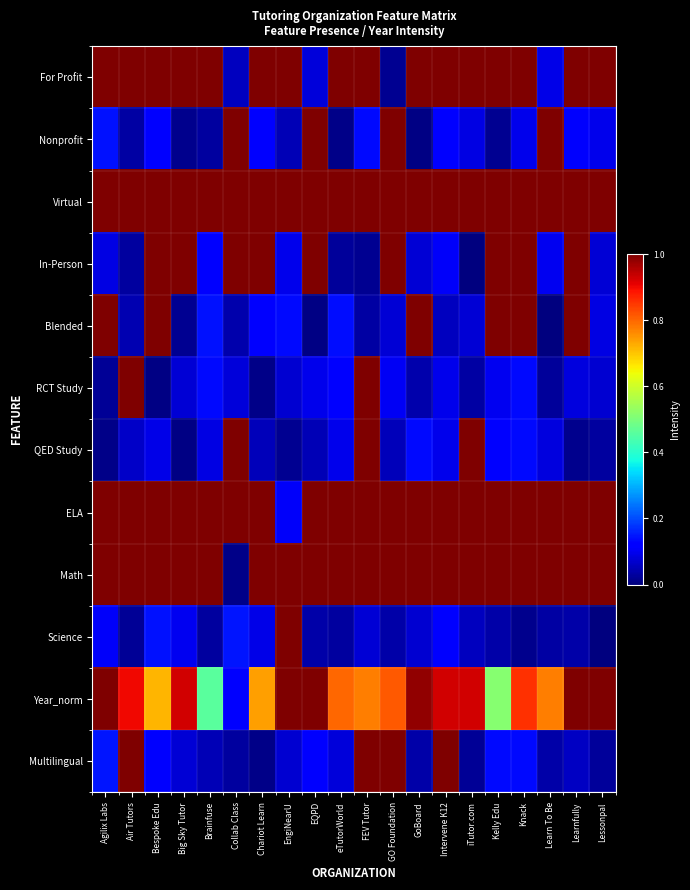

Reading left to right, extract all data points from this chart.

For Profit: Agilix Labs=1.0	Air Tutors=1.0	Bespoke Edu=1.0	Big Sky Tutor=1.0	Brainfuse=1.0	Collab Class=0.1	Chariot Learn=1.0	EngiNearU=1.0	EQPD=0.1	eTutorWorld=1.0	FEV Tutor=1.0	GO Foundation=0.0	GoBoard=1.0	Intervene K12=1.0	iTutor.com=1.0	Kelly Edu=1.0	Knack=1.0	Learn To Be=0.1	Learnfully=1.0	Lessonpal=1.0
Nonprofit: Agilix Labs=0.1	Air Tutors=0.0	Bespoke Edu=0.1	Big Sky Tutor=0.0	Brainfuse=0.0	Collab Class=1.0	Chariot Learn=0.1	EngiNearU=0.0	EQPD=1.0	eTutorWorld=0.0	FEV Tutor=0.1	GO Foundation=1.0	GoBoard=0.0	Intervene K12=0.1	iTutor.com=0.1	Kelly Edu=0.0	Knack=0.1	Learn To Be=1.0	Learnfully=0.1	Lessonpal=0.1
Virtual: Agilix Labs=1.0	Air Tutors=1.0	Bespoke Edu=1.0	Big Sky Tutor=1.0	Brainfuse=1.0	Collab Class=1.0	Chariot Learn=1.0	EngiNearU=1.0	EQPD=1.0	eTutorWorld=1.0	FEV Tutor=1.0	GO Foundation=1.0	GoBoard=1.0	Intervene K12=1.0	iTutor.com=1.0	Kelly Edu=1.0	Knack=1.0	Learn To Be=1.0	Learnfully=1.0	Lessonpal=1.0
In-Person: Agilix Labs=0.1	Air Tutors=0.0	Bespoke Edu=1.0	Big Sky Tutor=1.0	Brainfuse=0.1	Collab Class=1.0	Chariot Learn=1.0	EngiNearU=0.1	EQPD=1.0	eTutorWorld=0.0	FEV Tutor=0.0	GO Foundation=1.0	GoBoard=0.1	Intervene K12=0.1	iTutor.com=0.0	Kelly Edu=1.0	Knack=1.0	Learn To Be=0.1	Learnfully=1.0	Lessonpal=0.1
Blended: Agilix Labs=1.0	Air Tutors=0.0	Bespoke Edu=1.0	Big Sky Tutor=0.0	Brainfuse=0.1	Collab Class=0.0	Chariot Learn=0.1	EngiNearU=0.1	EQPD=0.0	eTutorWorld=0.1	FEV Tutor=0.0	GO Foundation=0.1	GoBoard=1.0	Intervene K12=0.1	iTutor.com=0.1	Kelly Edu=1.0	Knack=1.0	Learn To Be=0.0	Learnfully=1.0	Lessonpal=0.1
RCT Study: Agilix Labs=0.0	Air Tutors=1.0	Bespoke Edu=0.0	Big Sky Tutor=0.1	Brainfuse=0.1	Collab Class=0.1	Chariot Learn=0.0	EngiNearU=0.1	EQPD=0.1	eTutorWorld=0.1	FEV Tutor=1.0	GO Foundation=0.1	GoBoard=0.0	Intervene K12=0.1	iTutor.com=0.0	Kelly Edu=0.1	Knack=0.1	Learn To Be=0.0	Learnfully=0.1	Lessonpal=0.1
QED Study: Agilix Labs=0.0	Air Tutors=0.1	Bespoke Edu=0.1	Big Sky Tutor=0.0	Brainfuse=0.1	Collab Class=1.0	Chariot Learn=0.1	EngiNearU=0.0	EQPD=0.0	eTutorWorld=0.1	FEV Tutor=1.0	GO Foundation=0.1	GoBoard=0.1	Intervene K12=0.1	iTutor.com=1.0	Kelly Edu=0.1	Knack=0.1	Learn To Be=0.1	Learnfully=0.0	Lessonpal=0.0
ELA: Agilix Labs=1.0	Air Tutors=1.0	Bespoke Edu=1.0	Big Sky Tutor=1.0	Brainfuse=1.0	Collab Class=1.0	Chariot Learn=1.0	EngiNearU=0.1	EQPD=1.0	eTutorWorld=1.0	FEV Tutor=1.0	GO Foundation=1.0	GoBoard=1.0	Intervene K12=1.0	iTutor.com=1.0	Kelly Edu=1.0	Knack=1.0	Learn To Be=1.0	Learnfully=1.0	Lessonpal=1.0
Math: Agilix Labs=1.0	Air Tutors=1.0	Bespoke Edu=1.0	Big Sky Tutor=1.0	Brainfuse=1.0	Collab Class=0.0	Chariot Learn=1.0	EngiNearU=1.0	EQPD=1.0	eTutorWorld=1.0	FEV Tutor=1.0	GO Foundation=1.0	GoBoard=1.0	Intervene K12=1.0	iTutor.com=1.0	Kelly Edu=1.0	Knack=1.0	Learn To Be=1.0	Learnfully=1.0	Lessonpal=1.0
Science: Agilix Labs=0.1	Air Tutors=0.0	Bespoke Edu=0.1	Big Sky Tutor=0.1	Brainfuse=0.0	Collab Class=0.1	Chariot Learn=0.1	EngiNearU=1.0	EQPD=0.0	eTutorWorld=0.0	FEV Tutor=0.1	GO Foundation=0.0	GoBoard=0.1	Intervene K12=0.1	iTutor.com=0.1	Kelly Edu=0.0	Knack=0.0	Learn To Be=0.0	Learnfully=0.0	Lessonpal=0.0
Year_norm: Agilix Labs=1.0	Air Tutors=0.9	Bespoke Edu=0.7	Big Sky Tutor=0.9	Brainfuse=0.5	Collab Class=0.1	Chariot Learn=0.7	EngiNearU=1.0	EQPD=1.0	eTutorWorld=0.8	FEV Tutor=0.8	GO Foundation=0.8	GoBoard=1.0	Intervene K12=0.9	iTutor.com=0.9	Kelly Edu=0.5	Knack=0.9	Learn To Be=0.8	Learnfully=1.0	Lessonpal=1.0
Multilingual: Agilix Labs=0.1	Air Tutors=1.0	Bespoke Edu=0.1	Big Sky Tutor=0.1	Brainfuse=0.0	Collab Class=0.0	Chariot Learn=0.0	EngiNearU=0.1	EQPD=0.1	eTutorWorld=0.1	FEV Tutor=1.0	GO Foundation=1.0	GoBoard=0.0	Intervene K12=1.0	iTutor.com=0.0	Kelly Edu=0.1	Knack=0.1	Learn To Be=0.0	Learnfully=0.1	Lessonpal=0.0